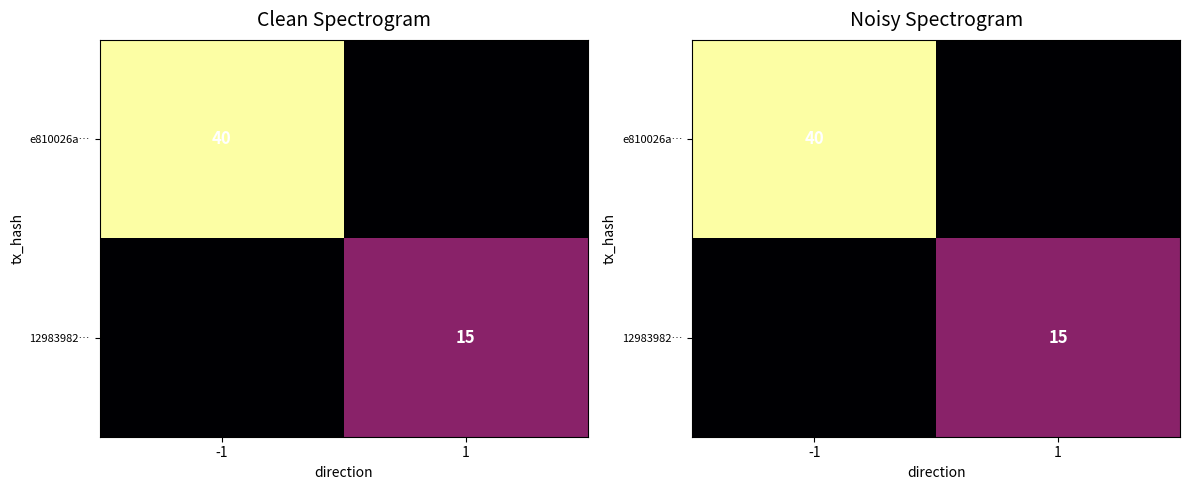

Count the 12983982… values in the range 0 to 15.

2